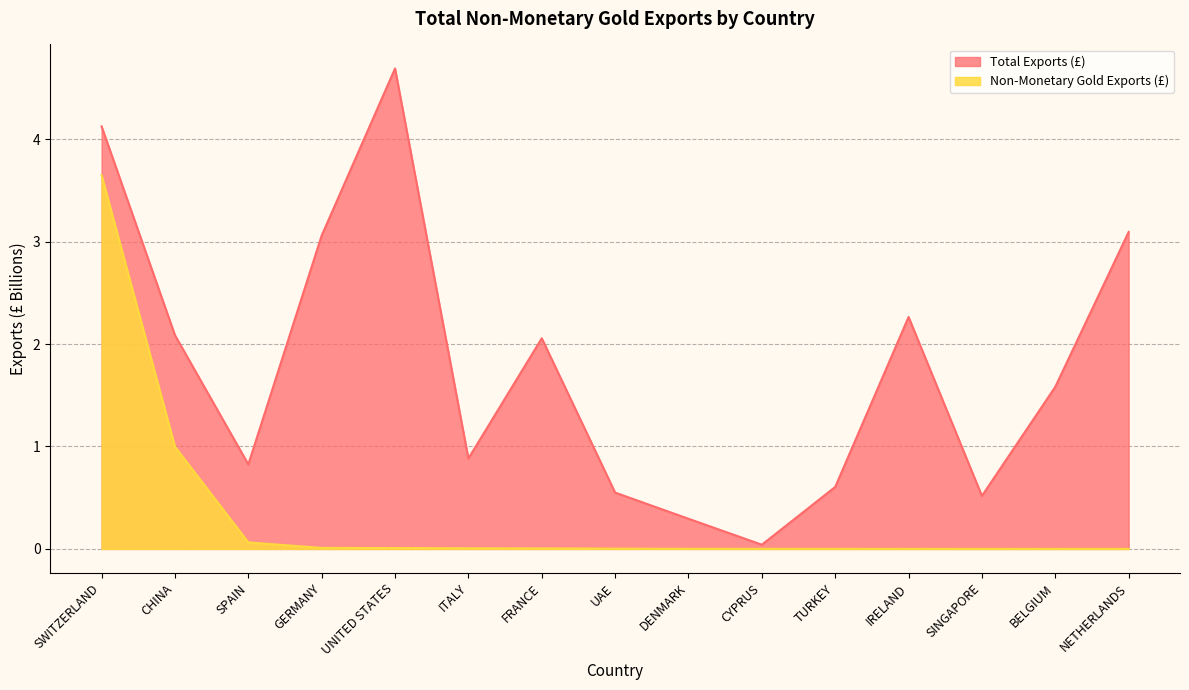

What is the total value across all series at DENMARK?

0.3